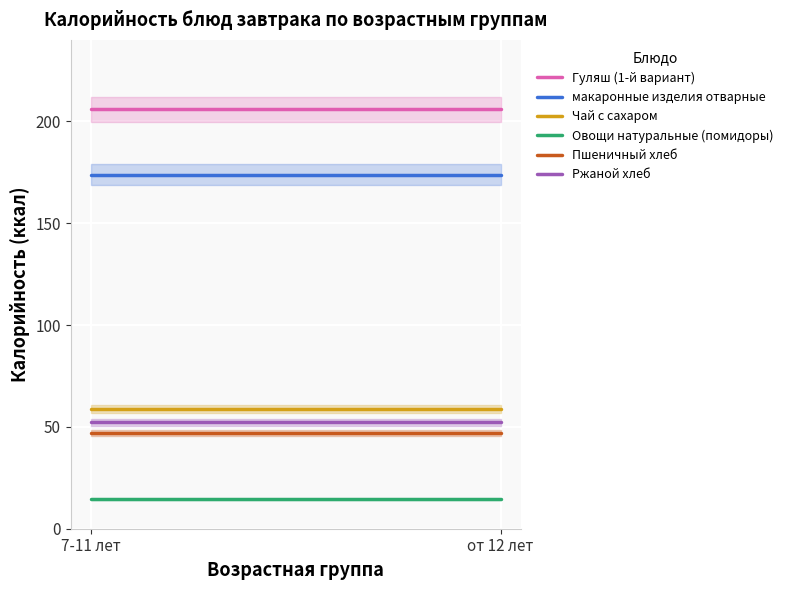

Which series has the widest spread of values?

Гуляш (1-й вариант)